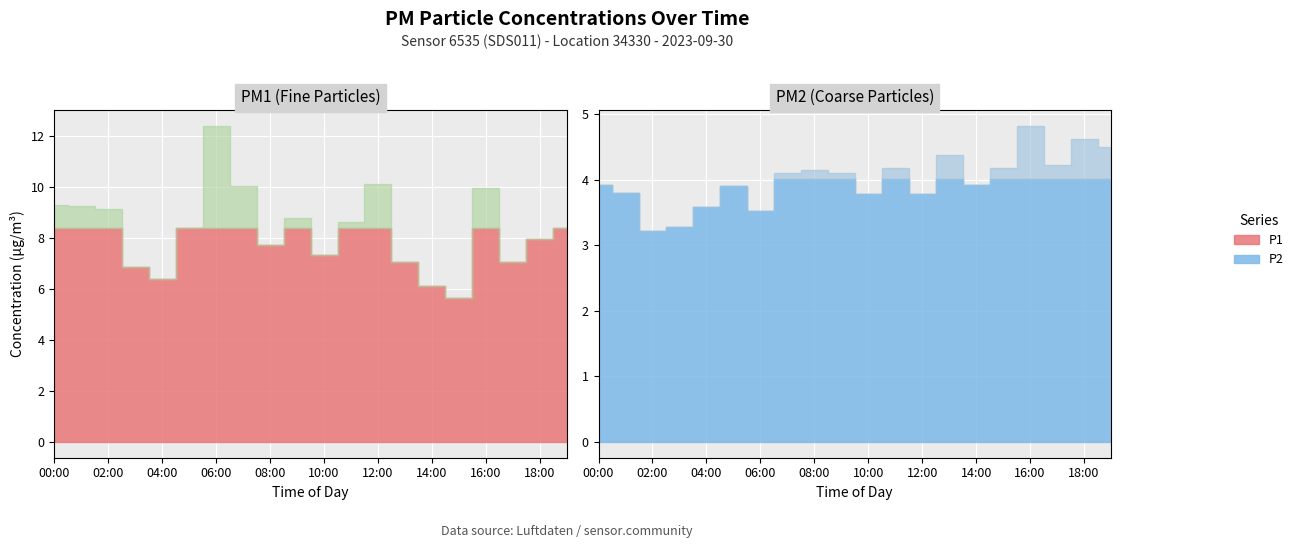

In P2, how many points are higher than both neighbors (excluding endpoints)?

6